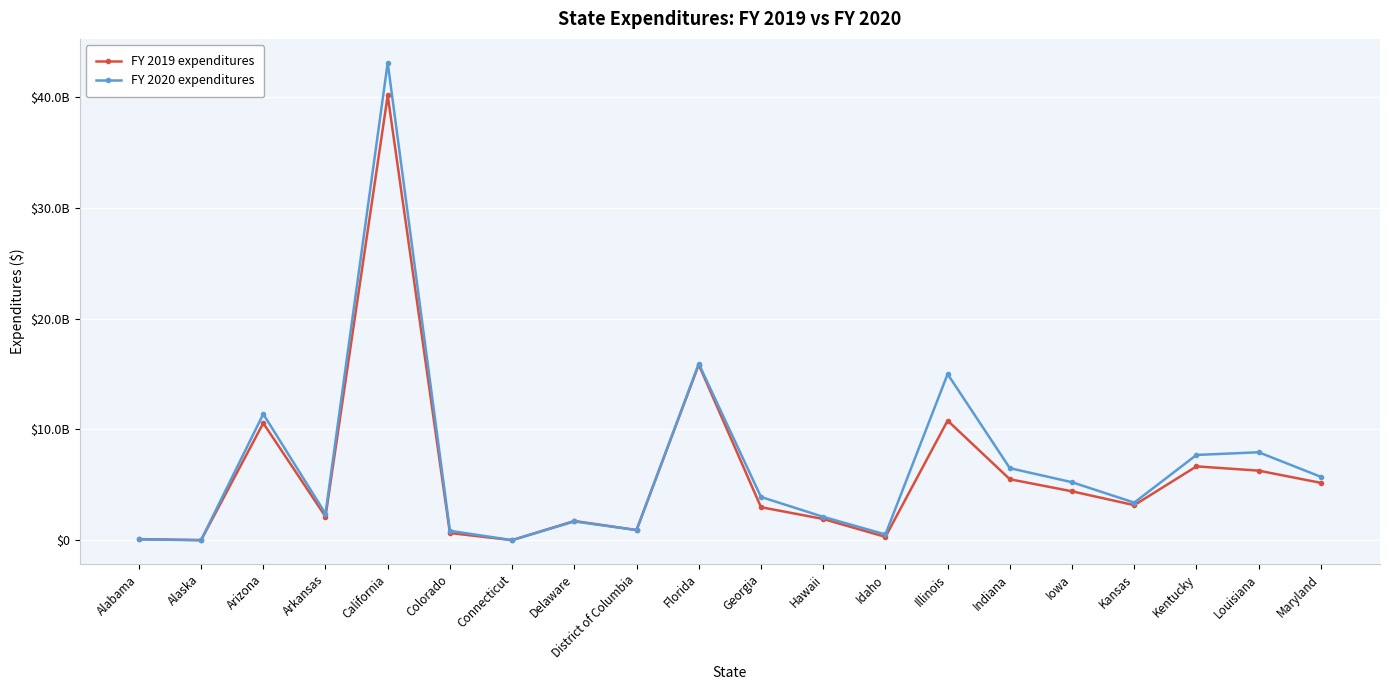

What is the label of the 10th point from the right?

Georgia